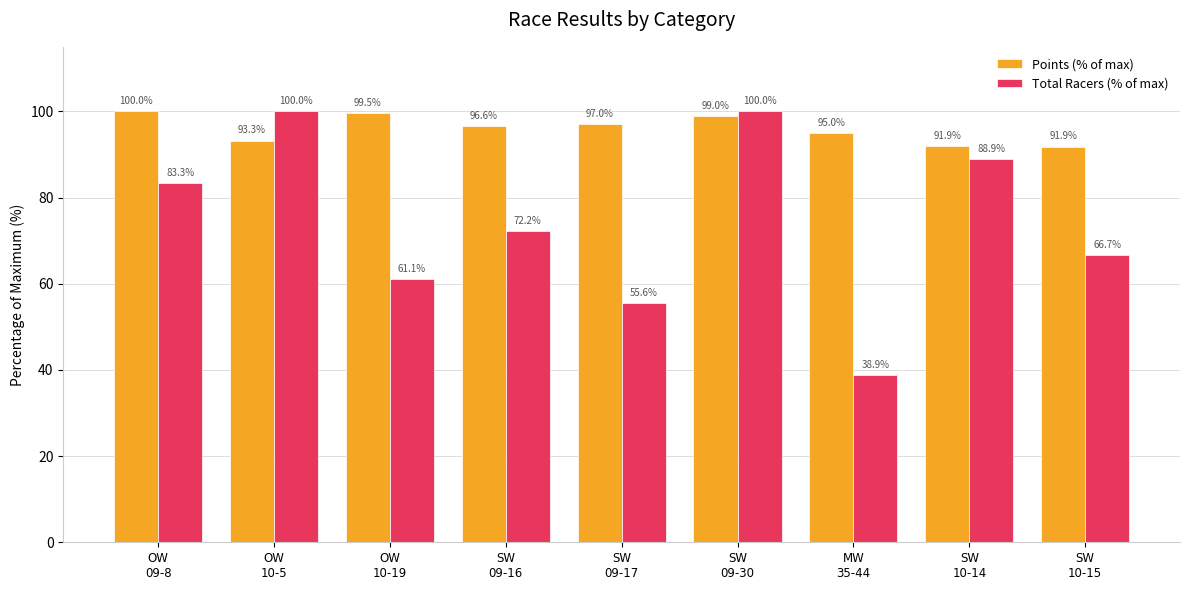

Which series has the largest total across all categories?

Points (% of max)